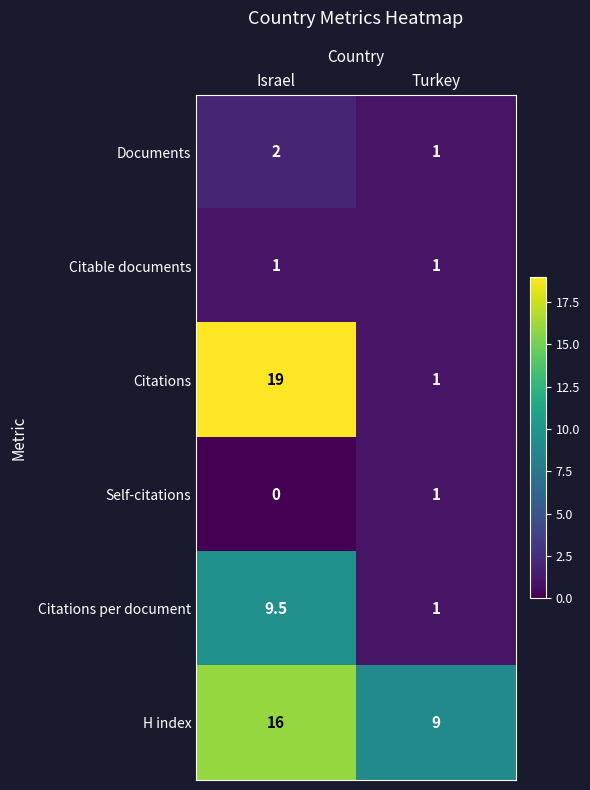

Which label corresponds to the largest value in the chart?

Israel